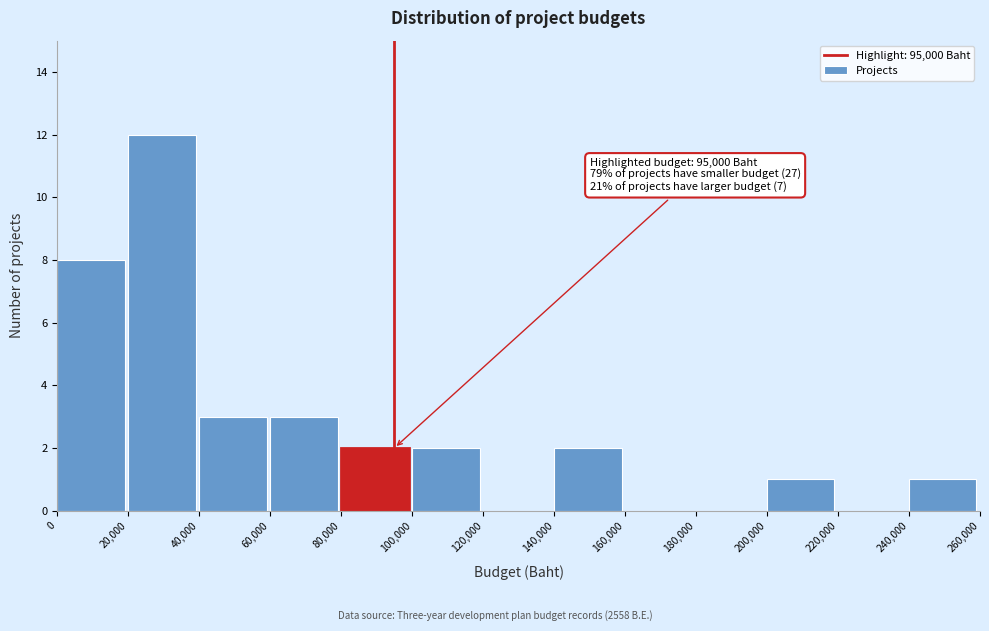

Which range on the x-axis has the tallest bar?

20,000 to 40,000